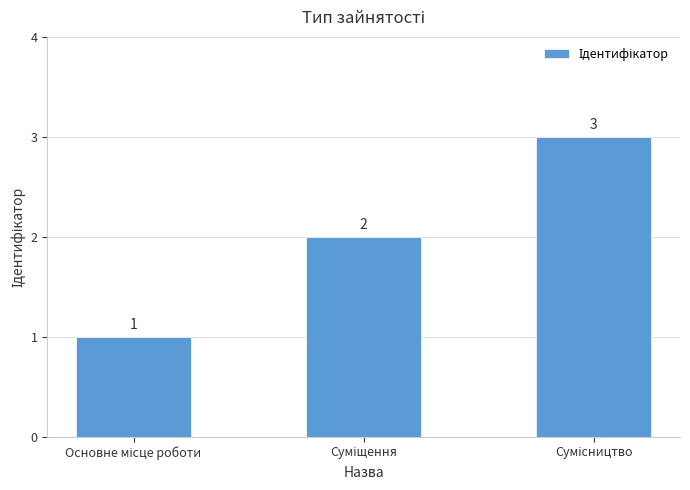

Are the bars grouped side by side (vs. stacked)?

No